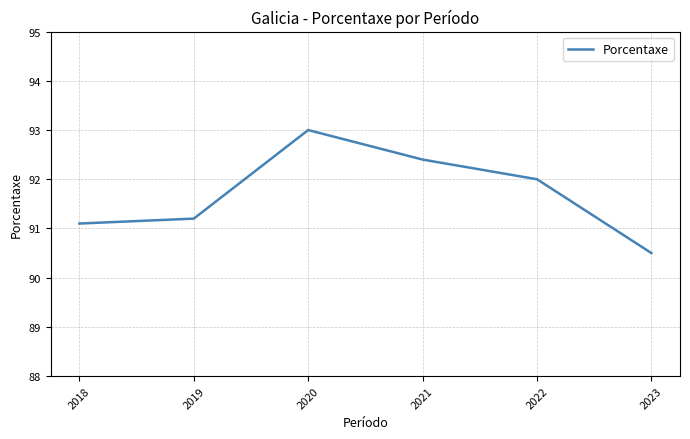

How many series are shown in this chart?

1